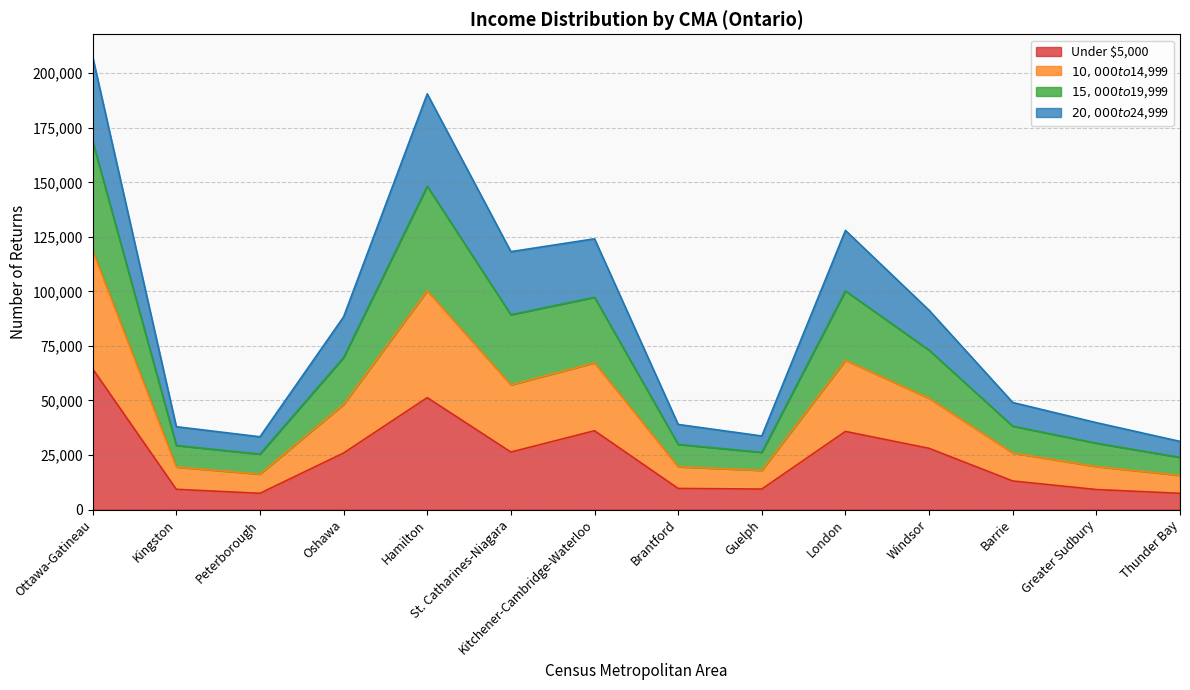

At which label is Under $5,000 closest to 35965?

London